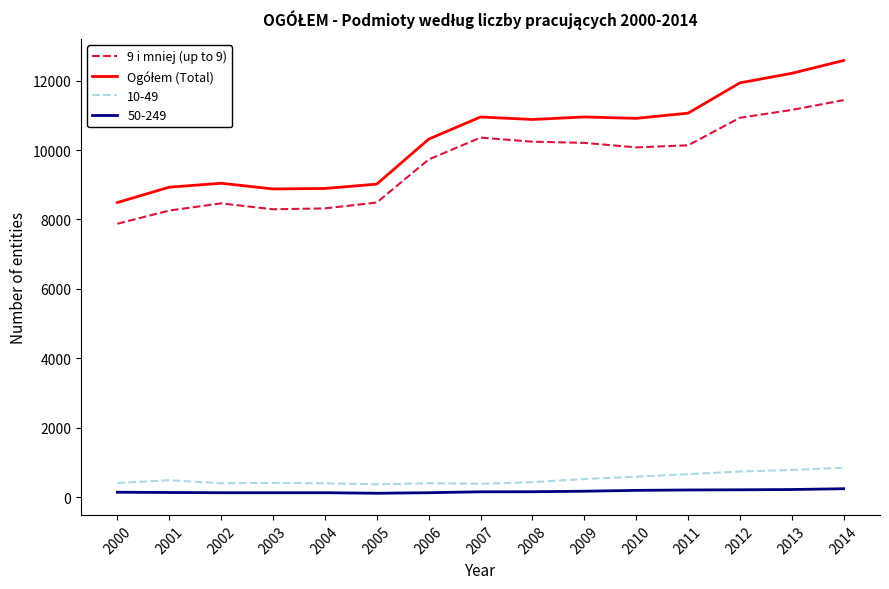

The value of 10-49 at 2007 is 381. True or false?

True